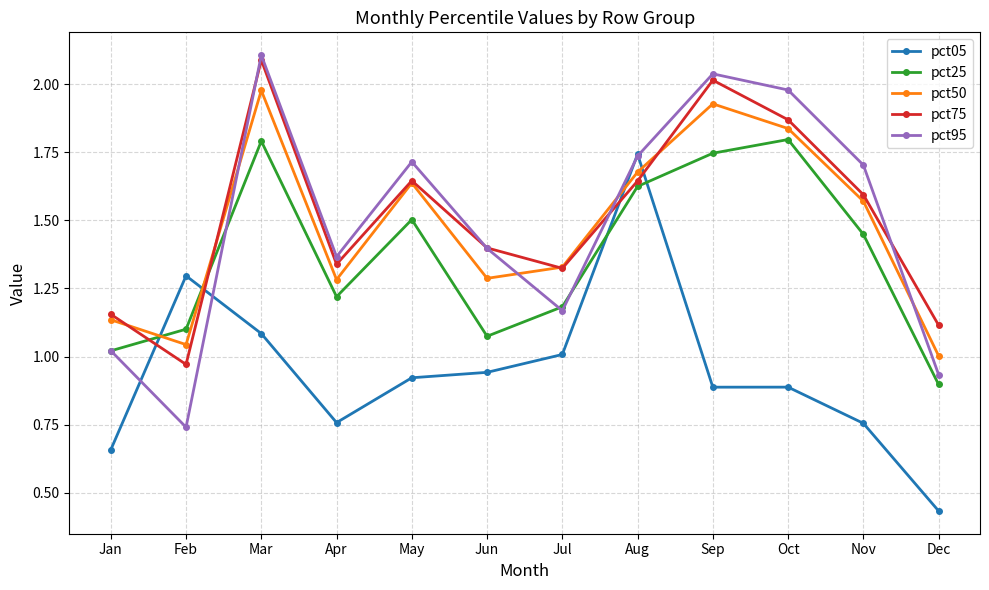

At which label is pct75 closest to 1?

Feb